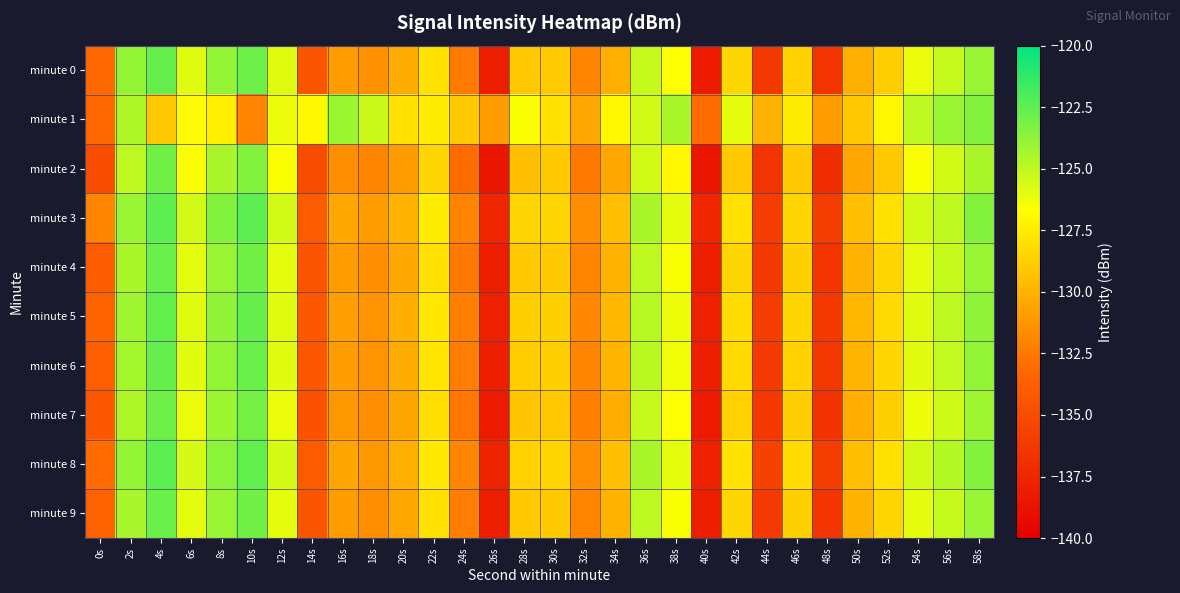

Rank the series at 22s from lowest to highest value.

minute 2, minute 7, minute 4, minute 9, minute 0, minute 6, minute 5, minute 8, minute 1, minute 3